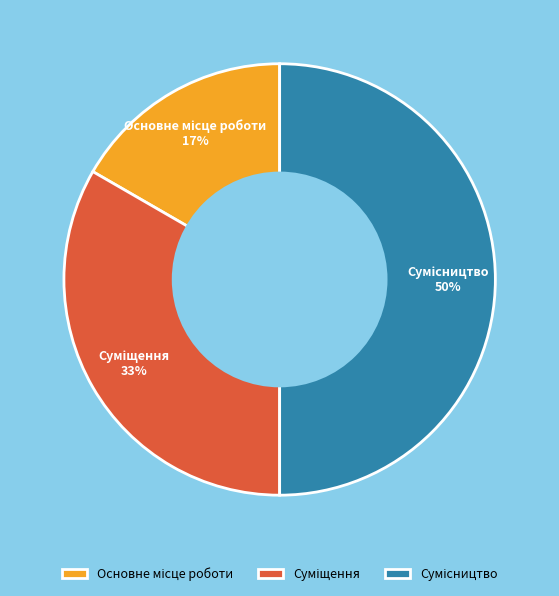

To the nearest percent, what is the difference between the largest and smallest slice percentages?

33%